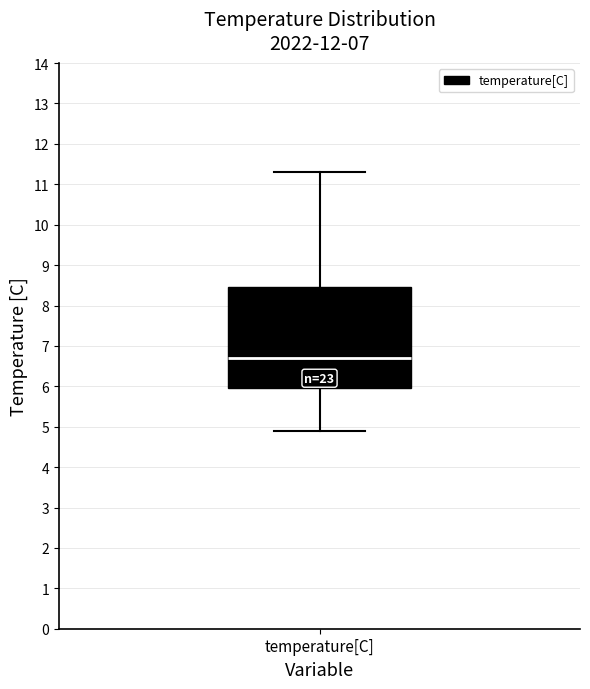

Read this box plot against the y-axis: the position of the median line, the range covered by the box, and the ends of both whiskers. The values are not printed on the chart, so give them approximately, as read against the axis.

median 6.7, box 6.0 to 8.5, whiskers 4.9 to 11.3